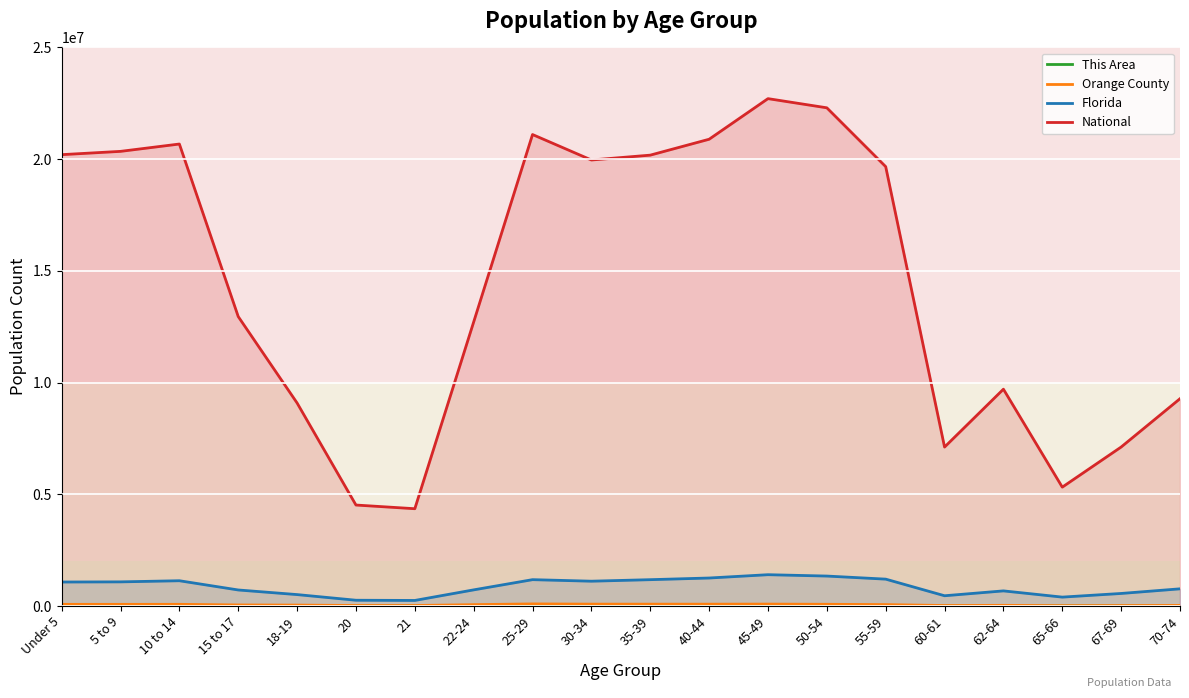

How many series are shown in this chart?

4